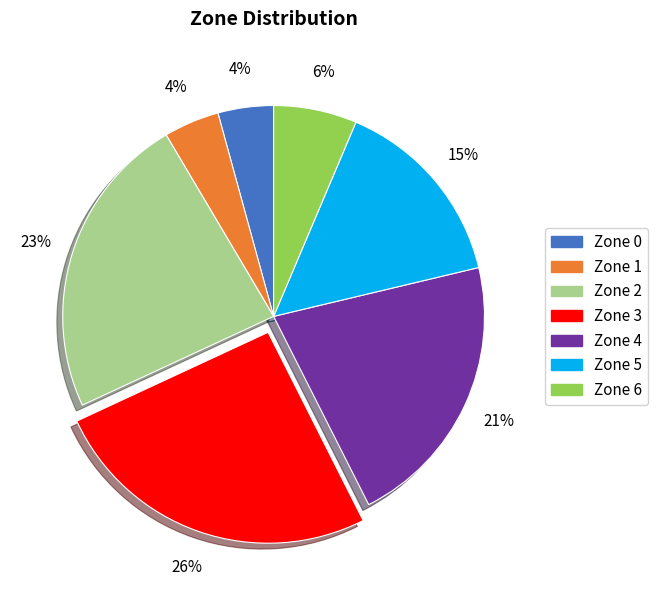

Which slice is the largest?

Zone 3